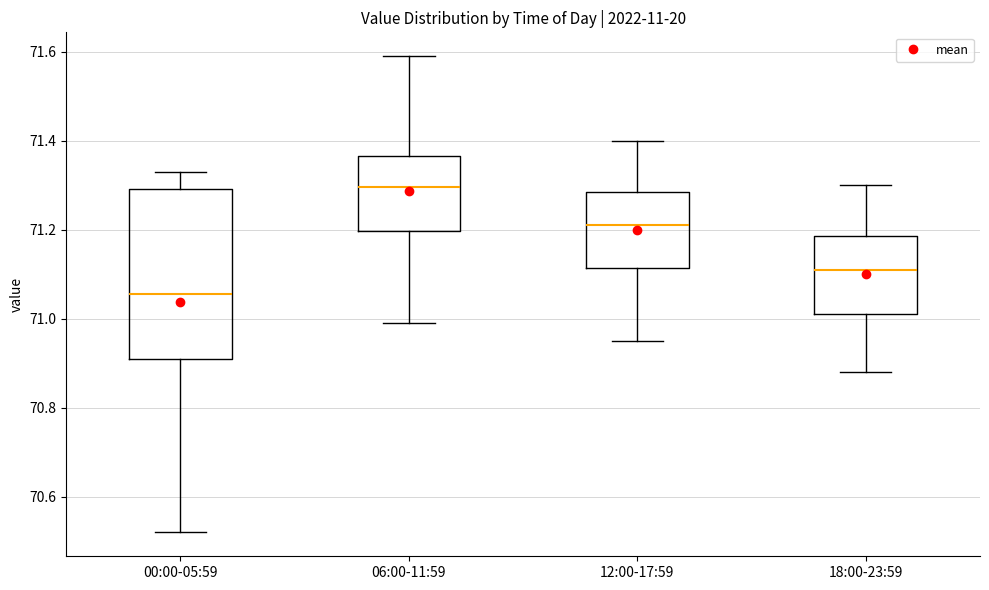

Which box has the highest median line?

06:00-11:59